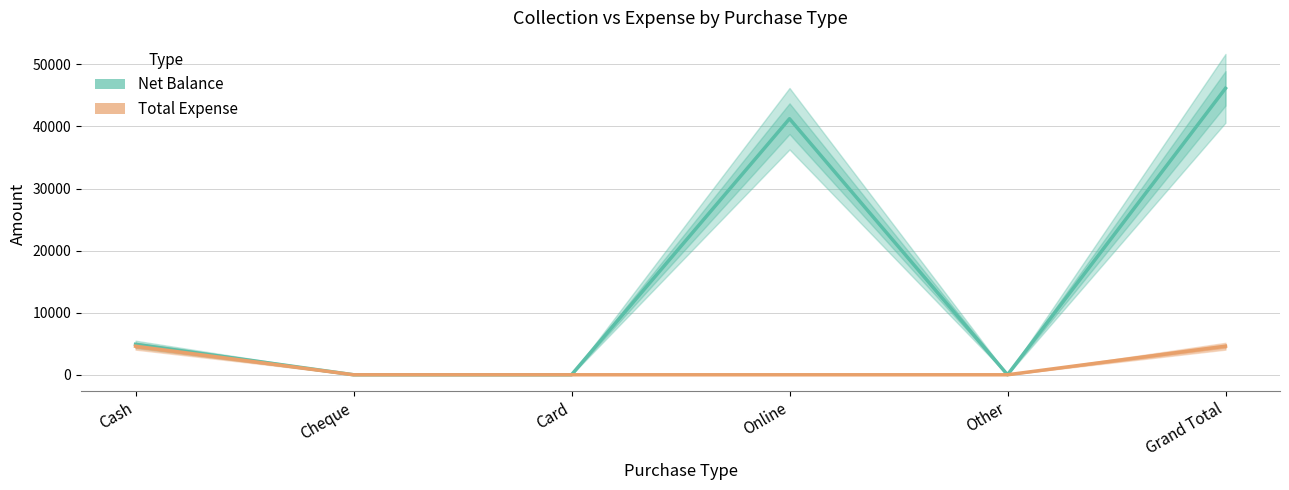

Between Cash and Grand Total, which series saw the biggest shift?

Net Balance